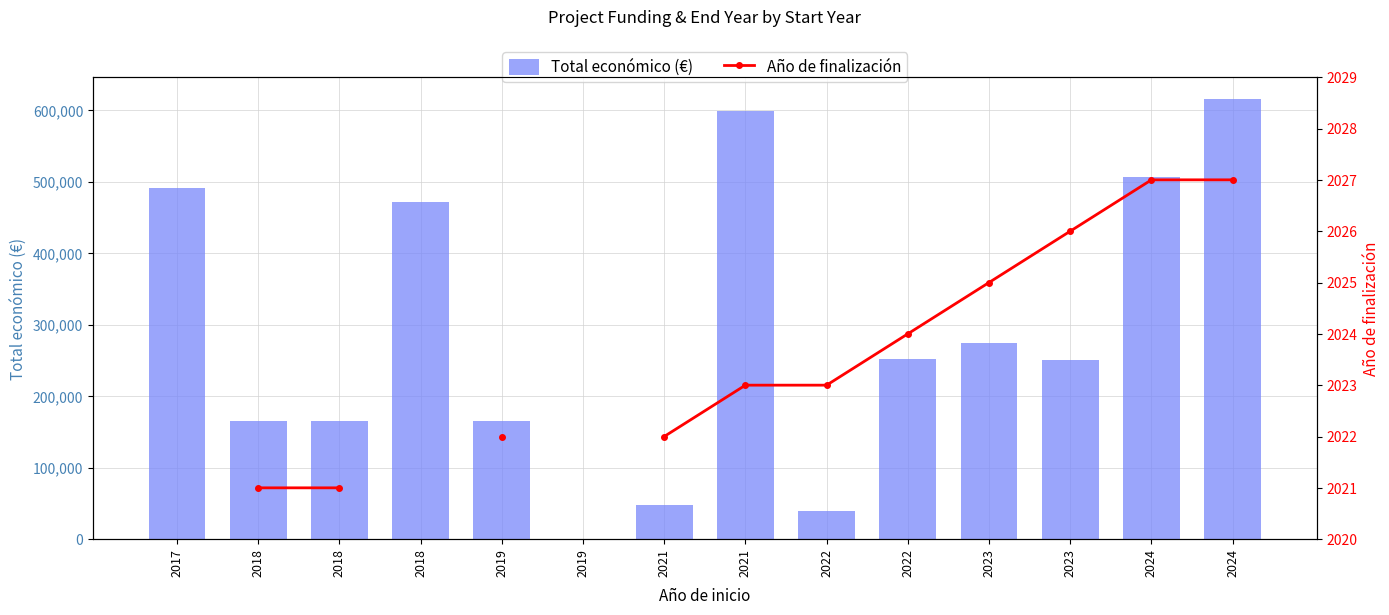

At how many categories does at least one series exceed 348699?

5